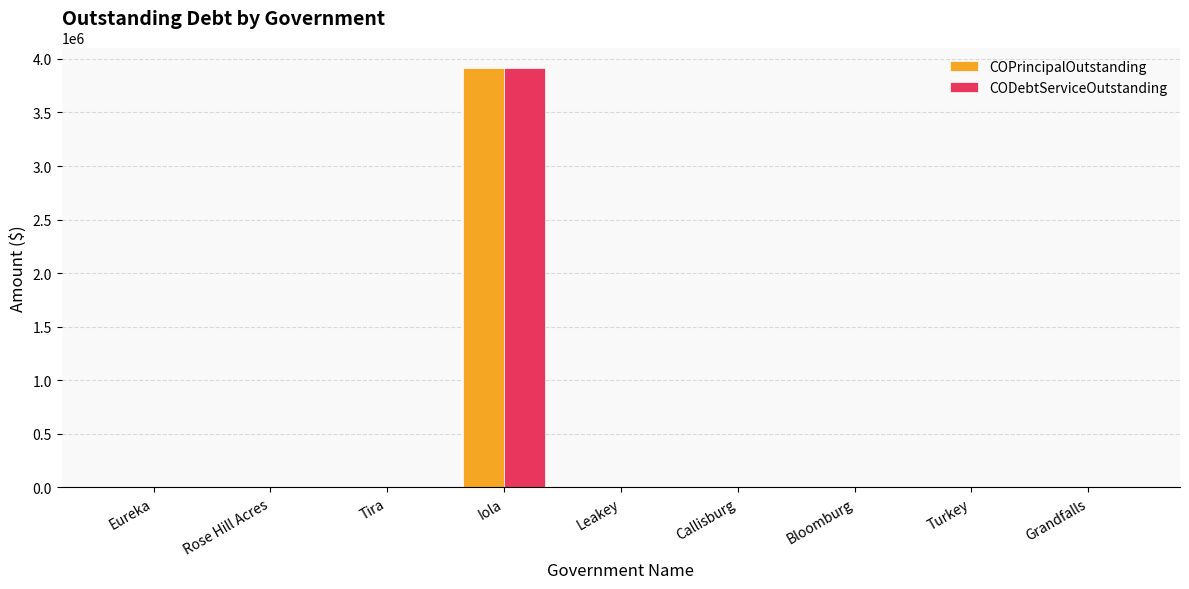

How many distinct data groups are displayed?

2